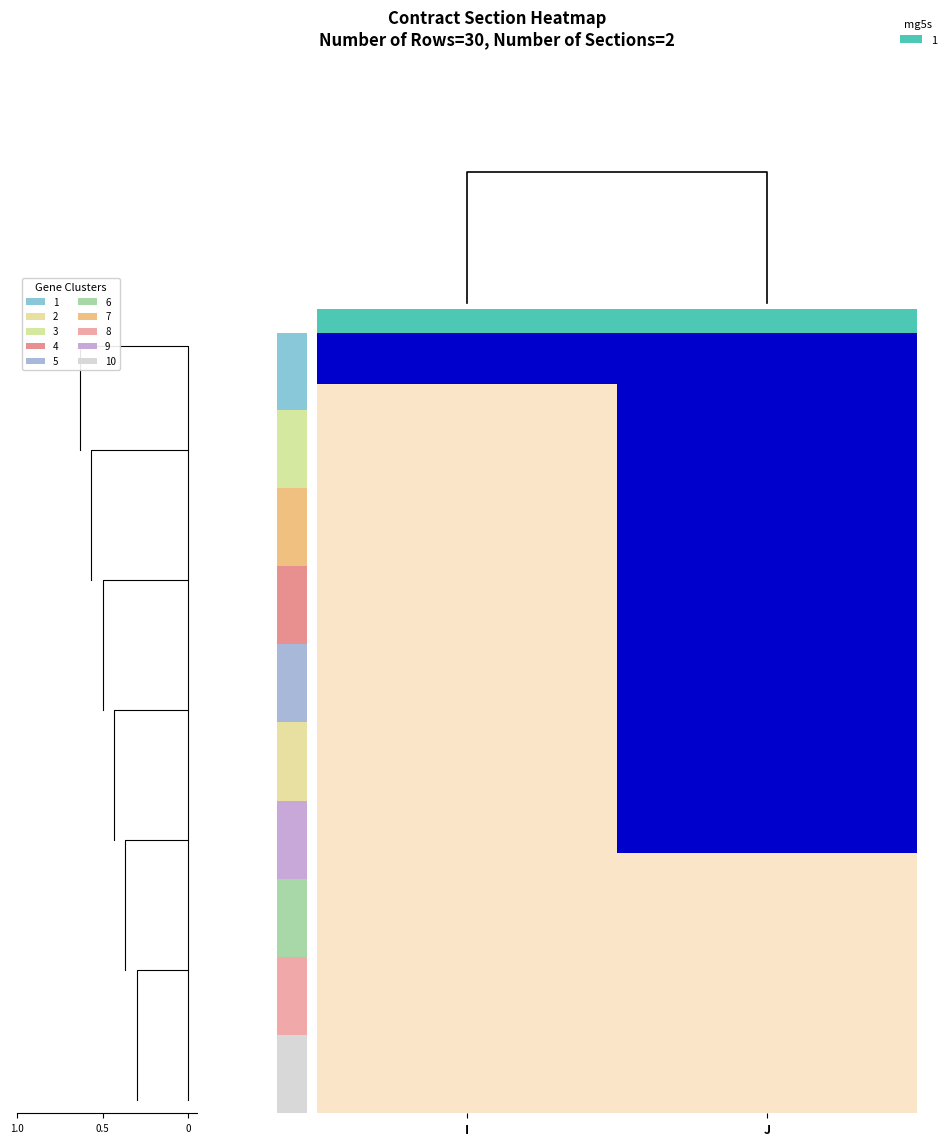

What is the maximum value shown in the chart?

1